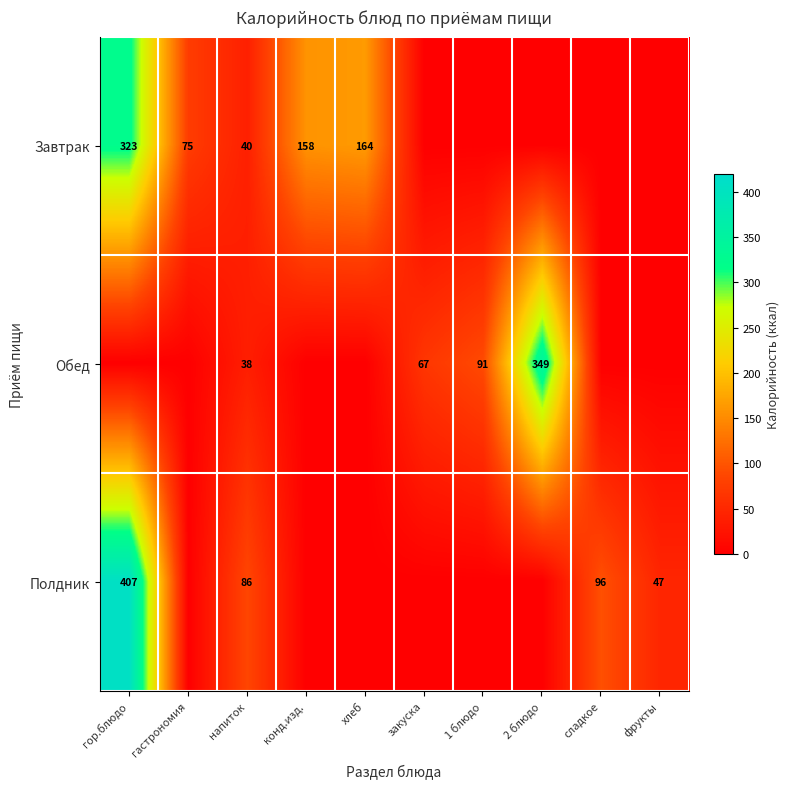

True or false: Завтрак has a value of 75 at гастрономия.

True